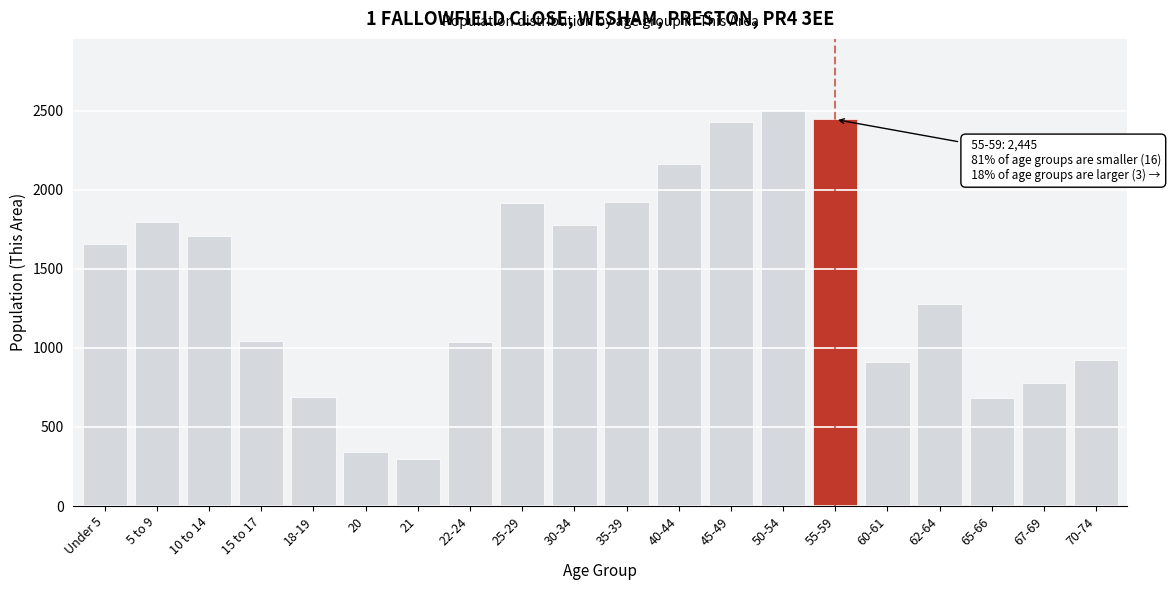

What is the sum of the values at 22-24 and 70-74?

1962